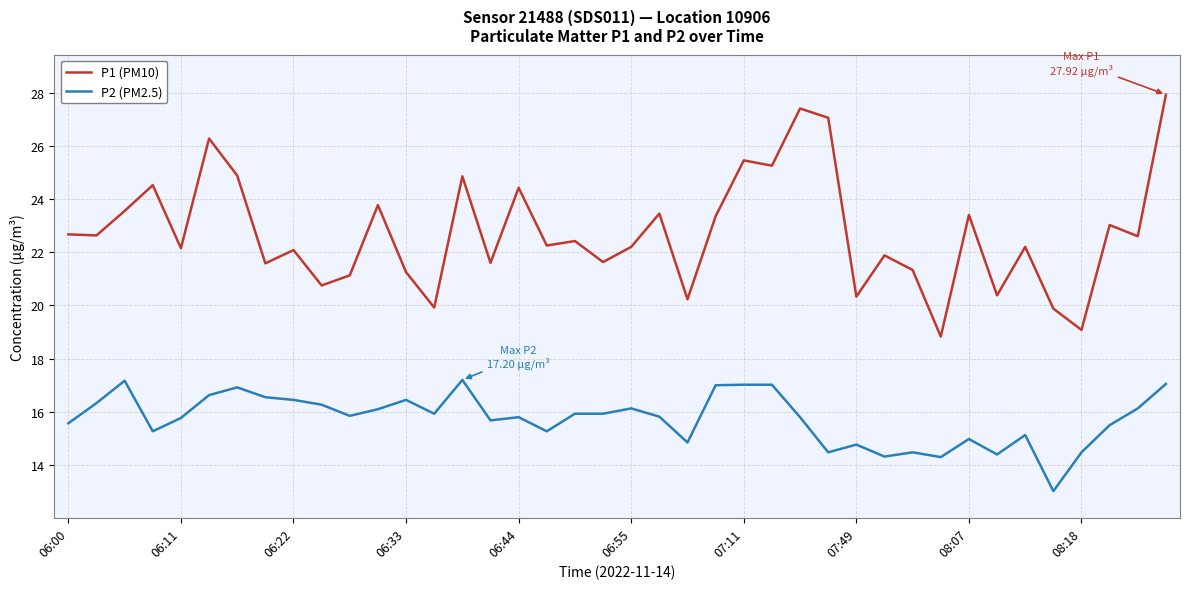

What is the maximum value for P2 (PM2.5)?

17.2